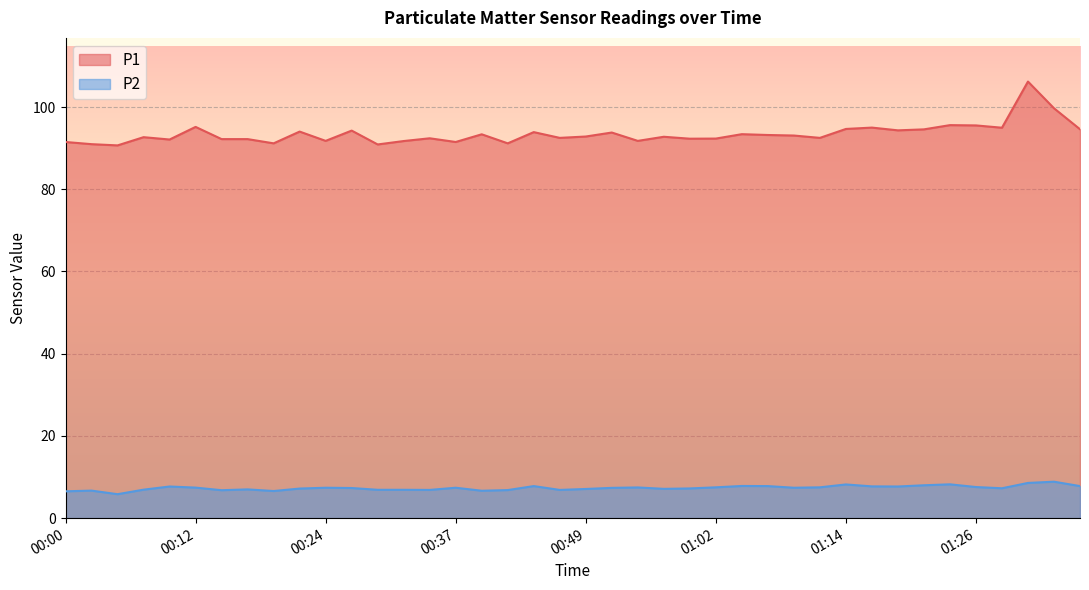

True or false: P1 and P2 intersect in this chart.

False